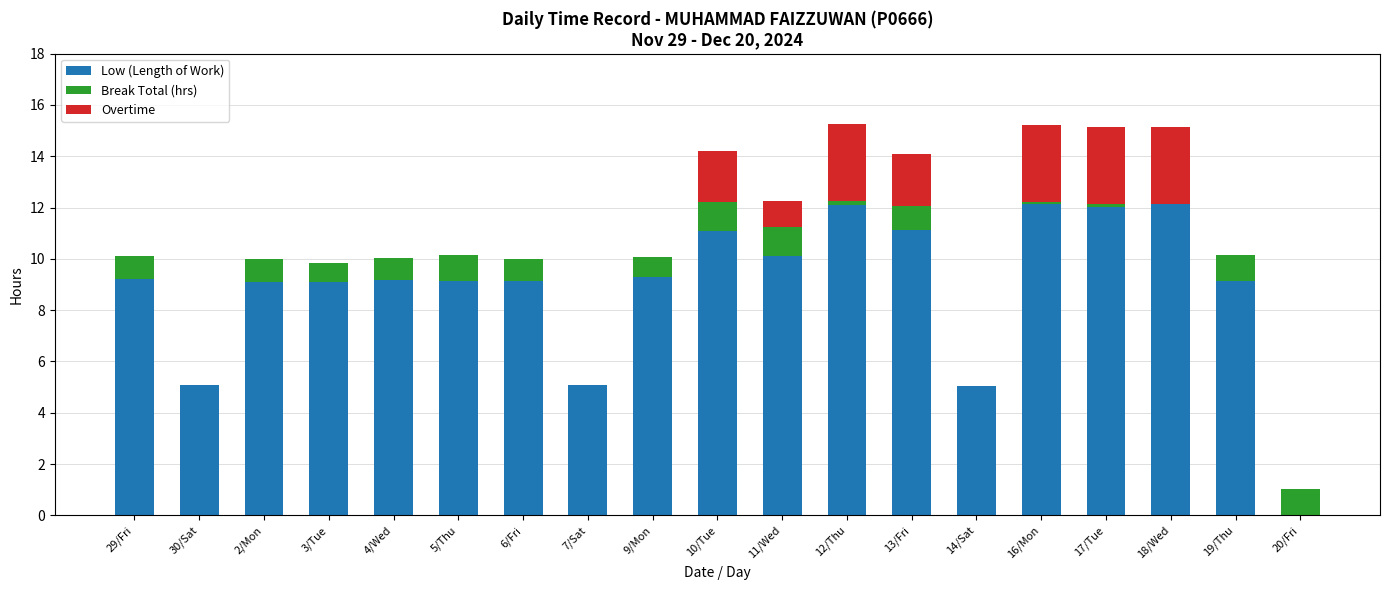

What is the sum of all Low (Length of Work) values?

169.1